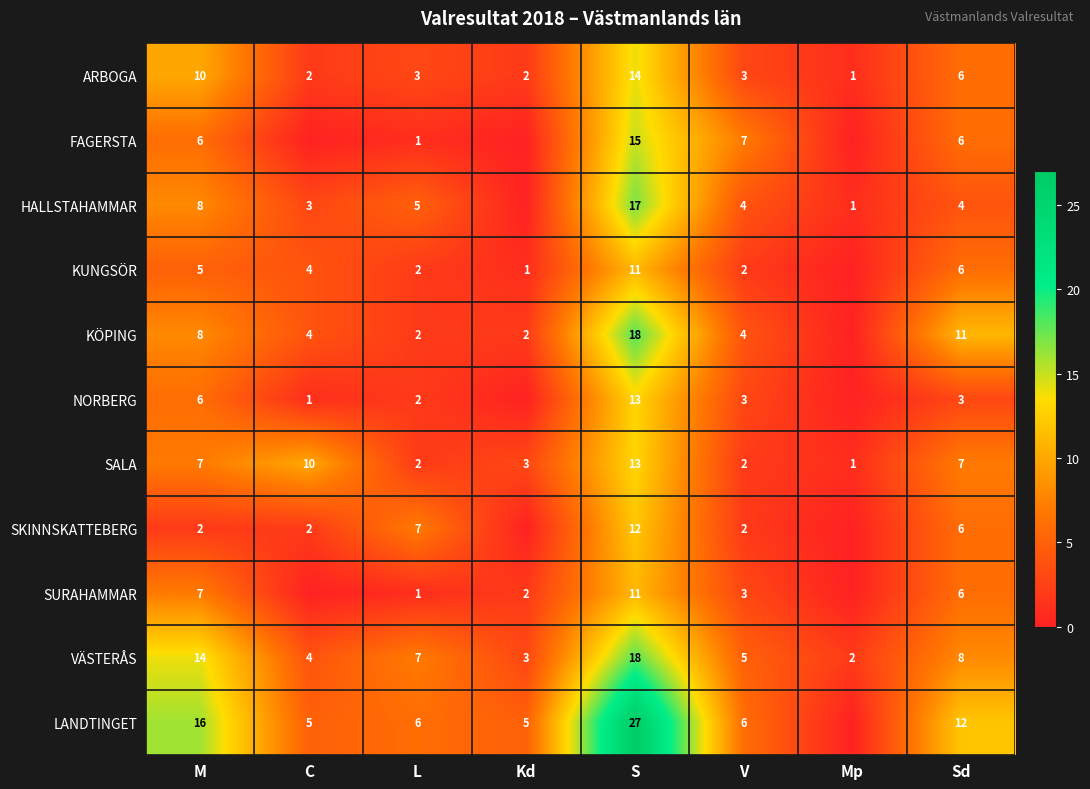

Is it true that FAGERSTA equals 2 at L?

False